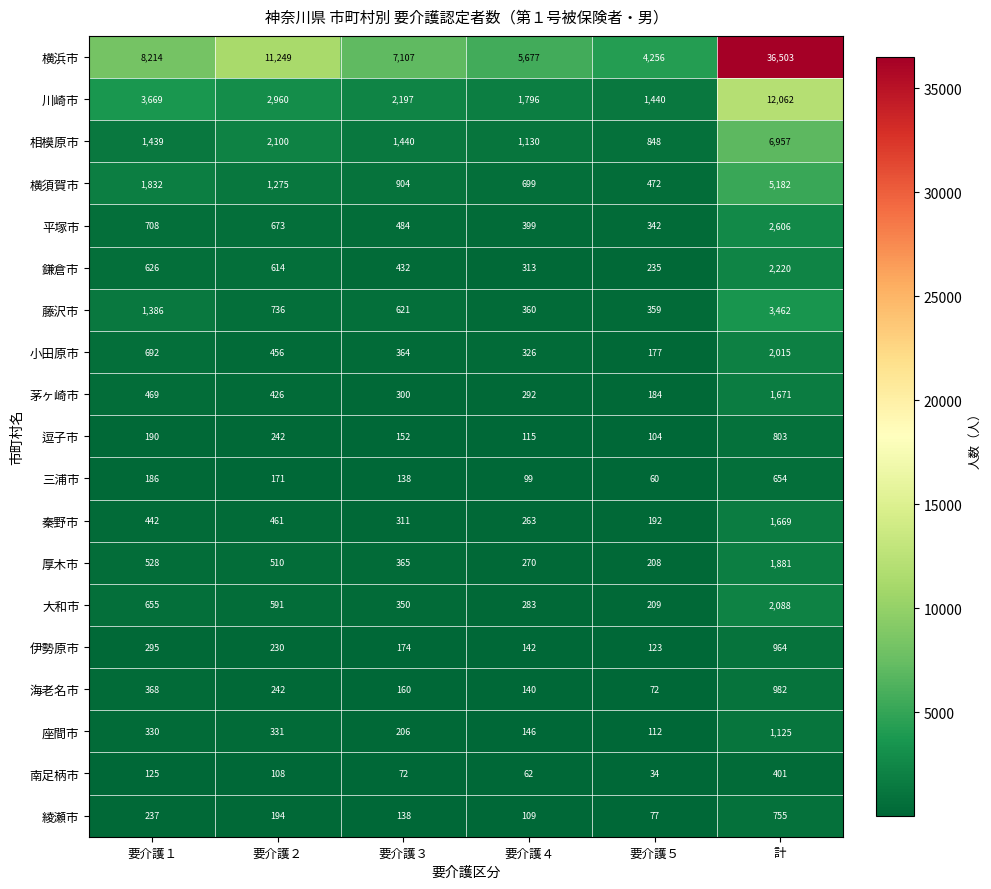

At which category is the sum across all series the highest?

計